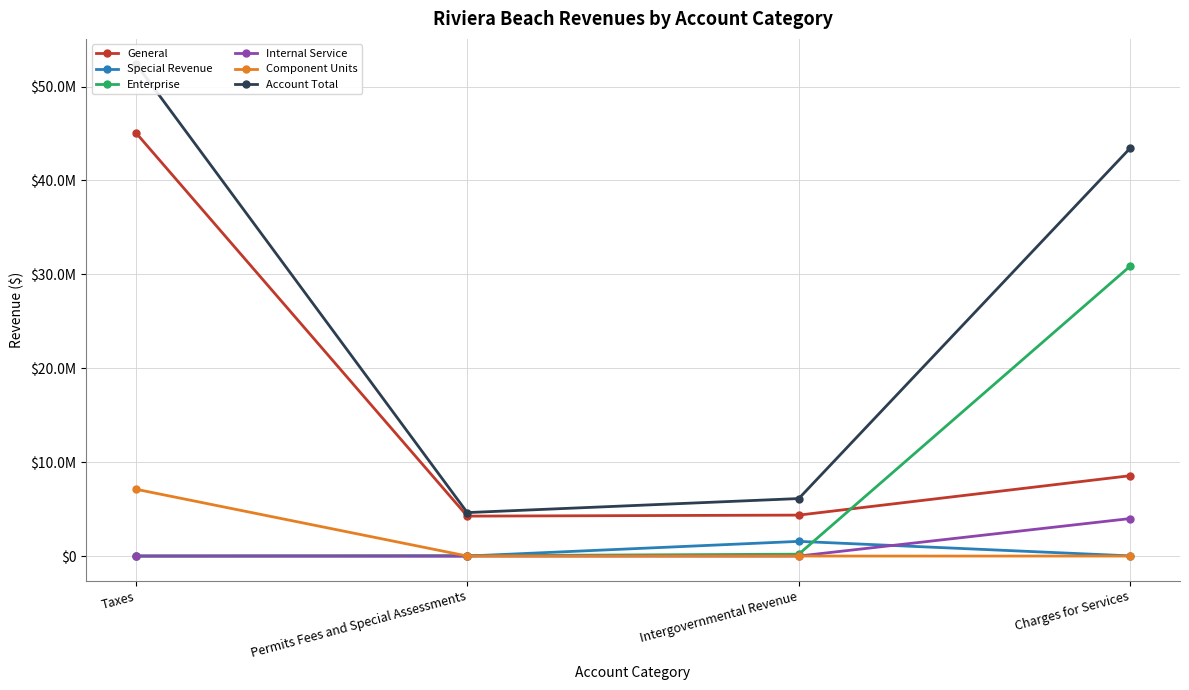

True or false: Account Total has a value of 8988403 at Charges for Services.

False